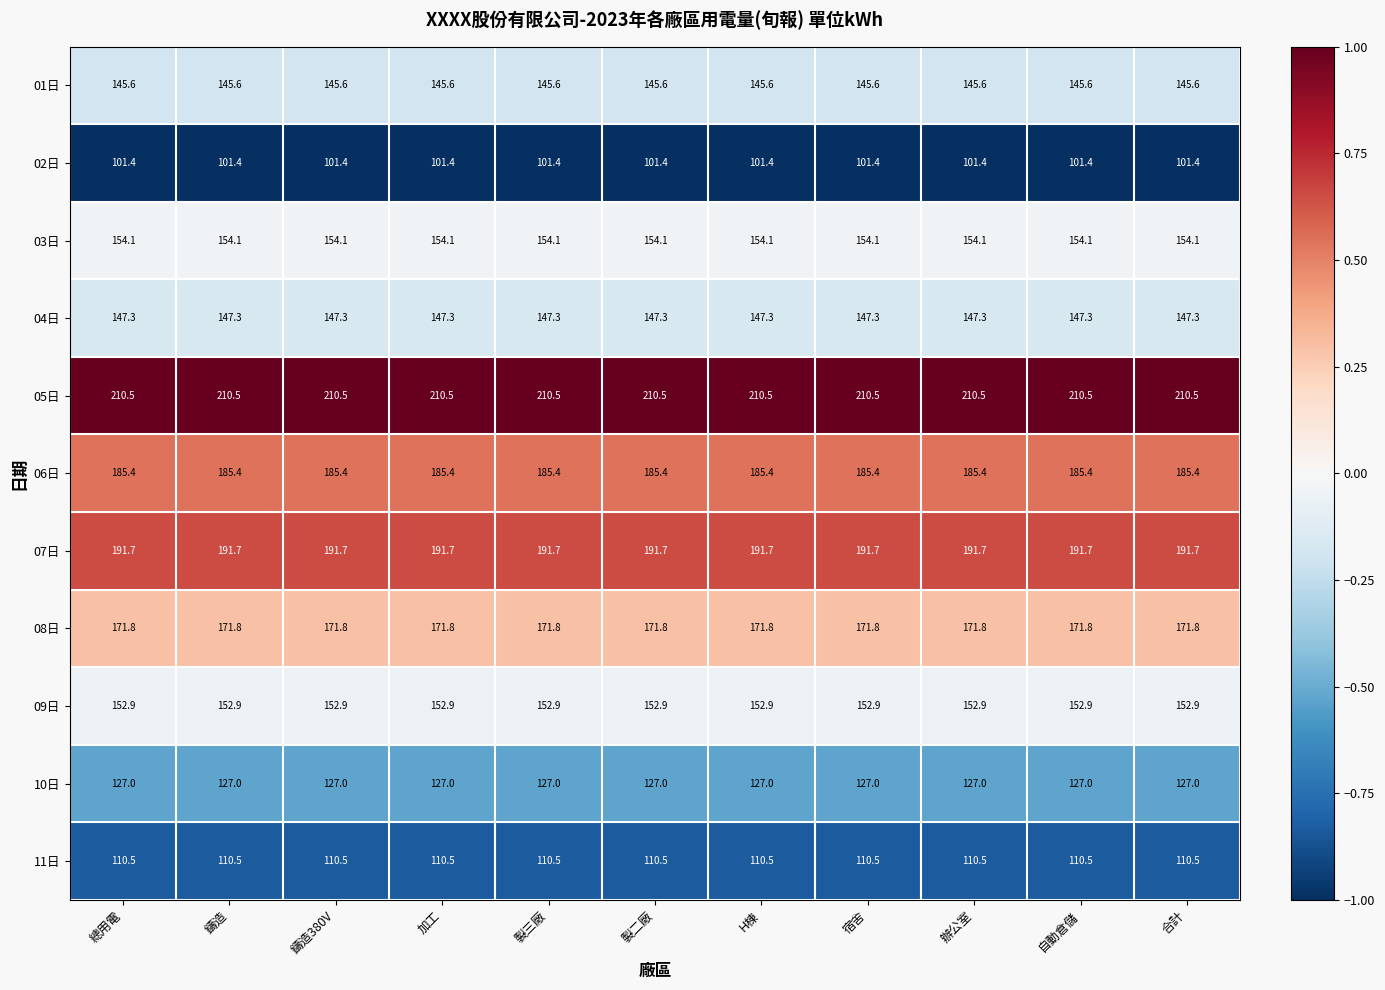

What is the total value across all series at 加工?

1698.2